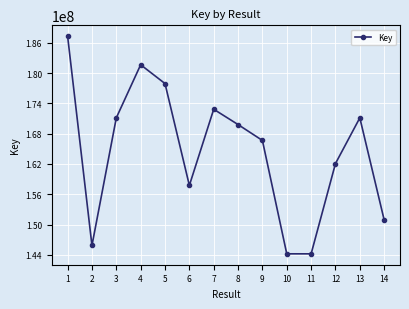

What is the greatest value displayed?

187306229